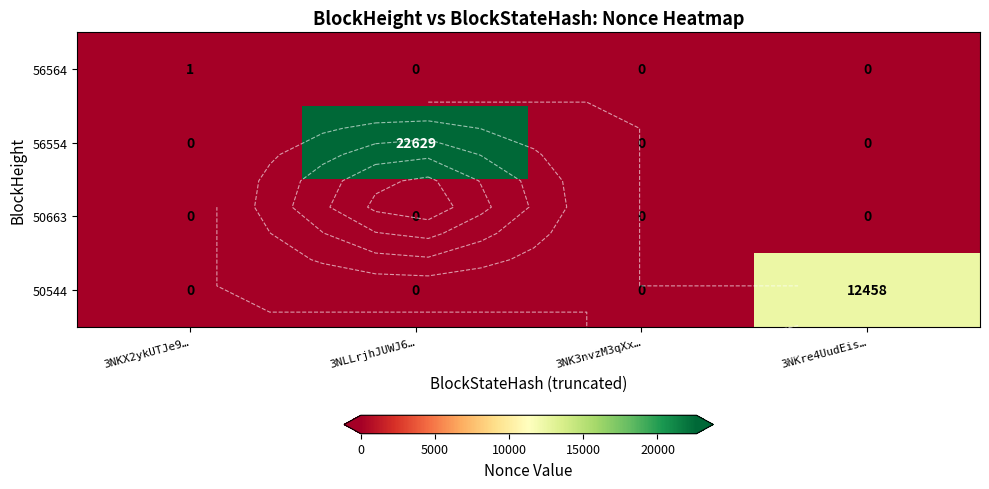

At which category does the chart reach its peak across all series?

3NLLrjhJUWJ6…